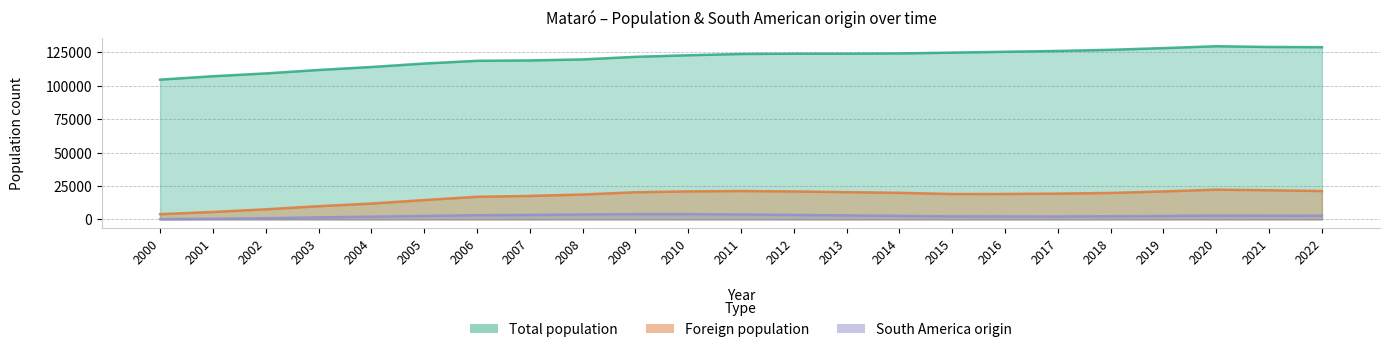

Reading right to left, transcribe all the data shown in this chart.

Total population: 2022=128956	2021=129120	2020=129661	2019=128265	2018=126988	2017=126127	2016=125517	2015=124867	2014=124280	2013=124099	2012=124084	2011=123868	2010=122905	2009=121722	2008=119780	2007=119035	2006=118748	2005=116698	2004=114114	2003=111879	2002=109298	2001=107191	2000=104659
Foreign population: 2022=21245	2021=21825	2020=22270	2019=20943	2018=19813	2017=19305	2016=19037	2015=19003	2014=19895	2013=20407	2012=20938	2011=21251	2010=20964	2009=20327	2008=18632	2007=17576	2006=16933	2005=14467	2004=11850	2003=9891	2002=7538	2001=5561	2000=3918
South America origin: 2022=2777	2021=2818	2020=2918	2019=2584	2018=2358	2017=2196	2016=2222	2015=2268	2014=2647	2013=3010	2012=3371	2011=3699	2010=3971	2009=3982	2008=3714	2007=3360	2006=3142	2005=2597	2004=2034	2003=1531	2002=892	2001=465	2000=225